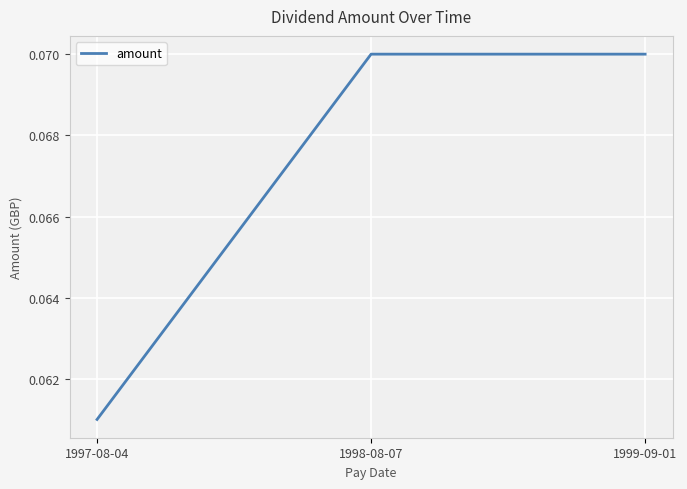

The chart shows a value of 0.0 at 1998-08-07. True or false?

False